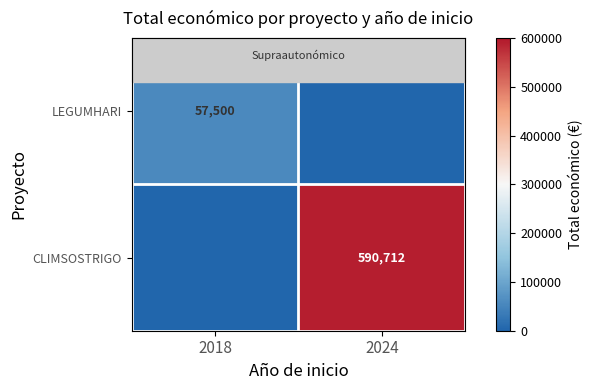

The CLIMSOSTRIGO series shows 870092 at 2024. True or false?

False